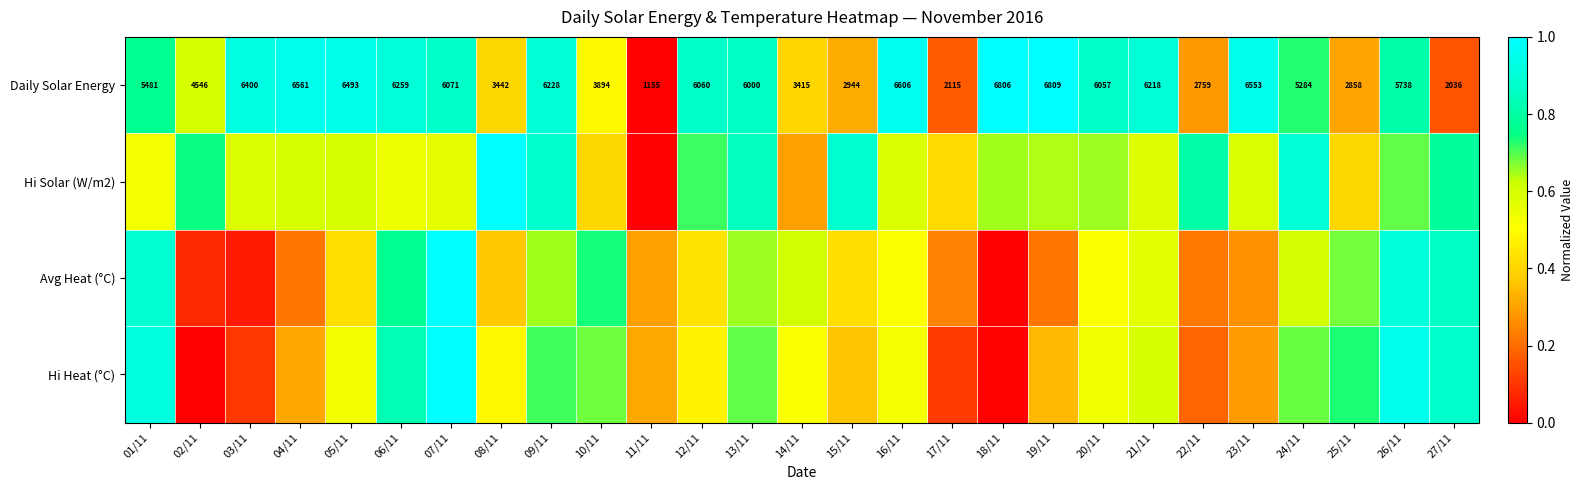

Where is Hi Heat (°C) nearest to the value 0?

02/11